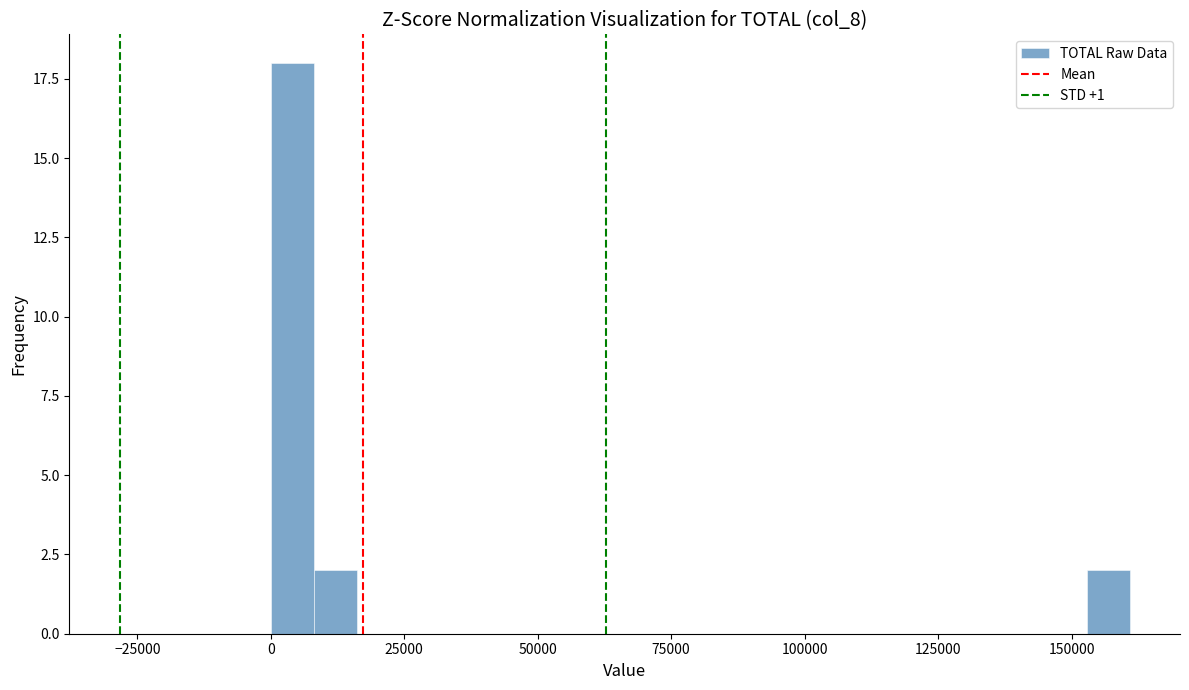

Read against the x-axis, roughly where is the centre of the tallest bar?

5000